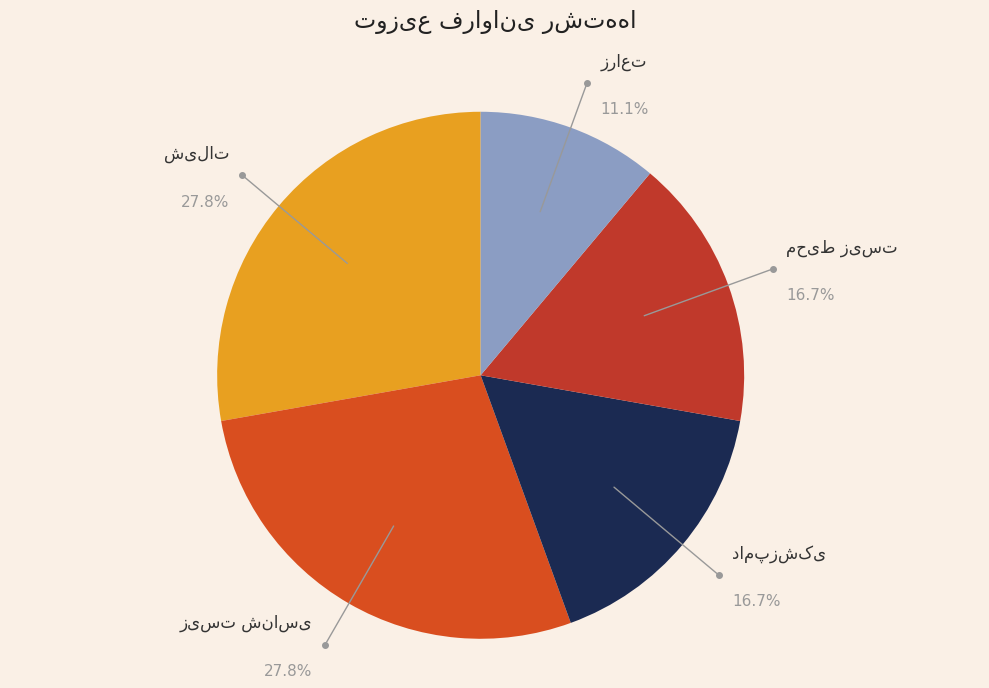

Approximately how many times larger is the value at زراعت compared to شیلات?

0.4